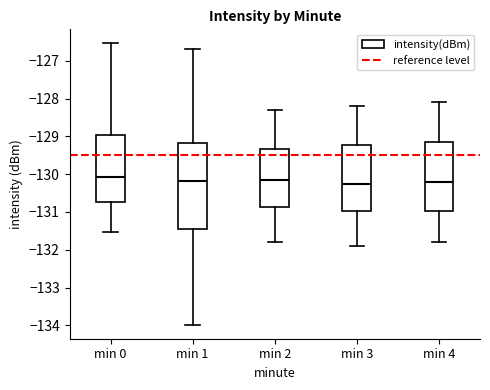

Where does the median line of the box for min 0 sit on the y-axis? The values are not printed on the chart, so give them approximately, as read against the axis.

-130.1